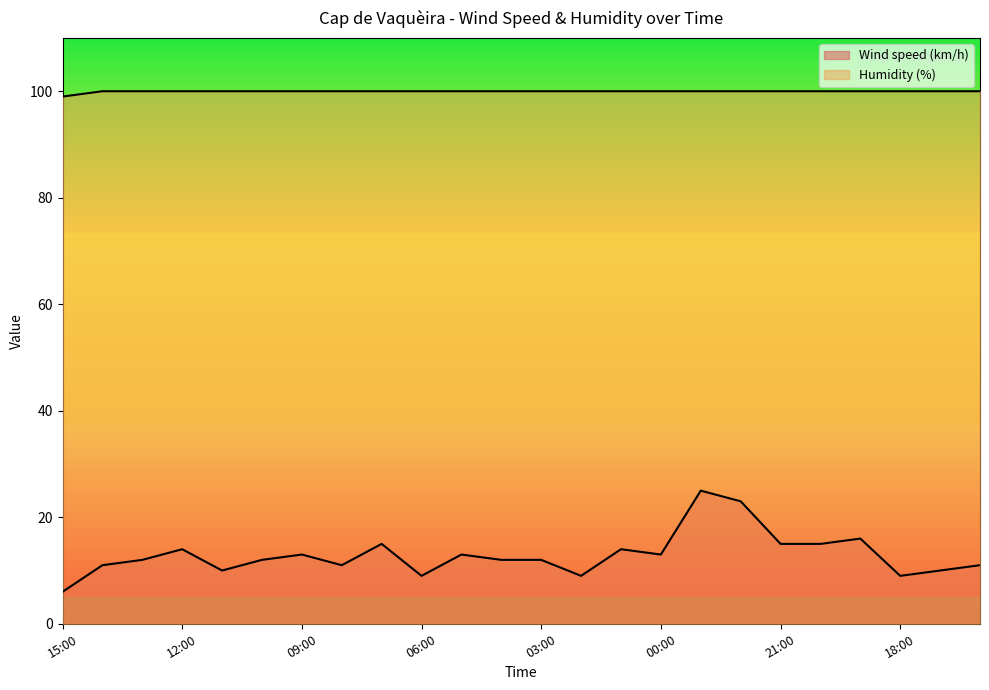

What is the difference between the Humidity (%) values at 04:00 and 15:00?

1